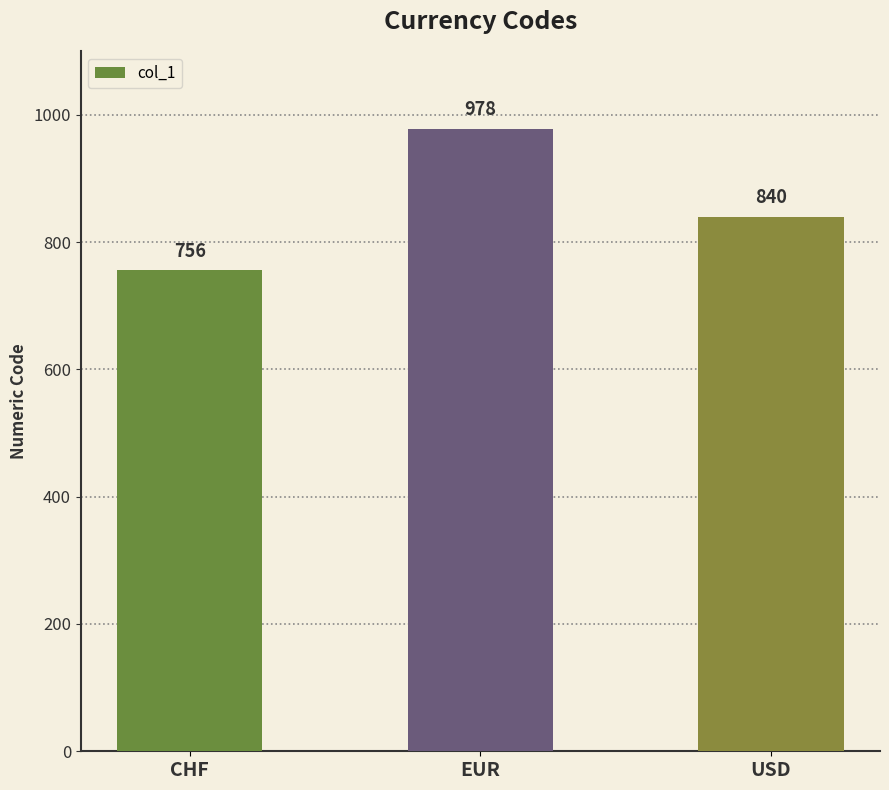

How many values are below 840?

1